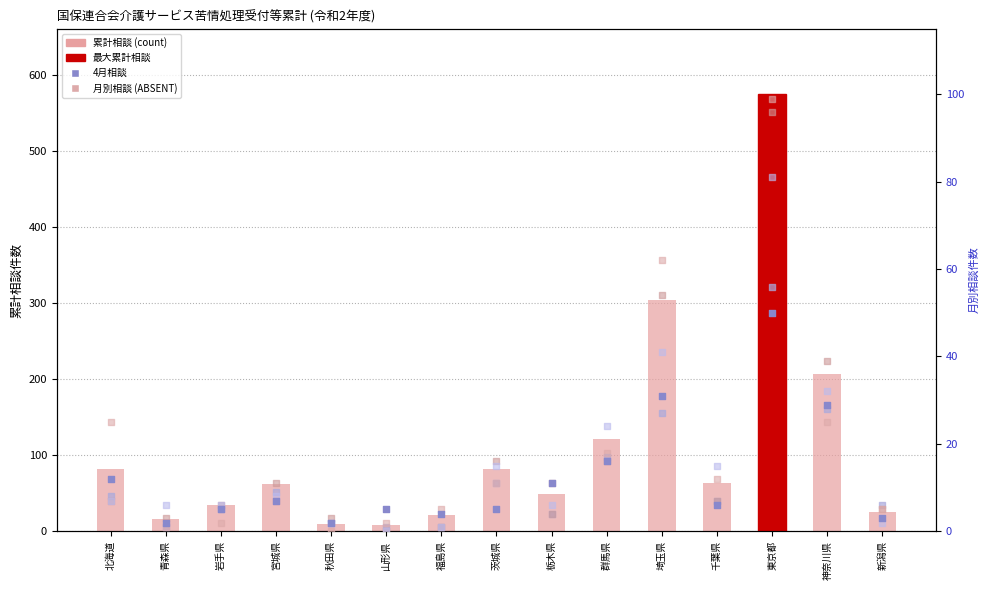

Which series reaches the maximum Y coordinate?

累計相談 (count)